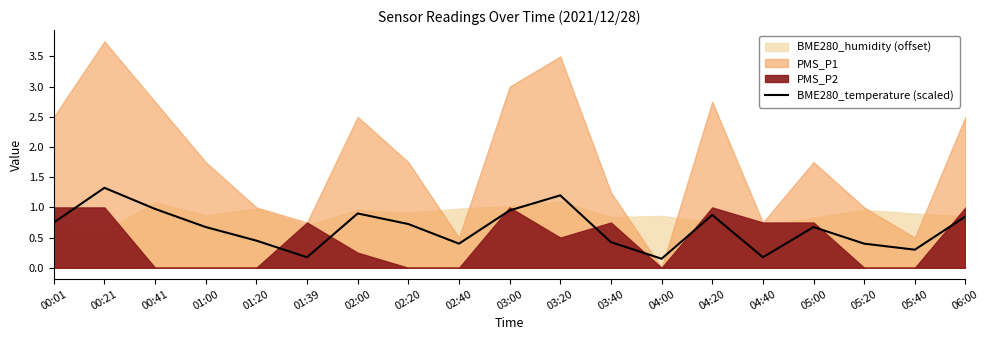

Is it true that the value at 05:20 is 0.4?

True